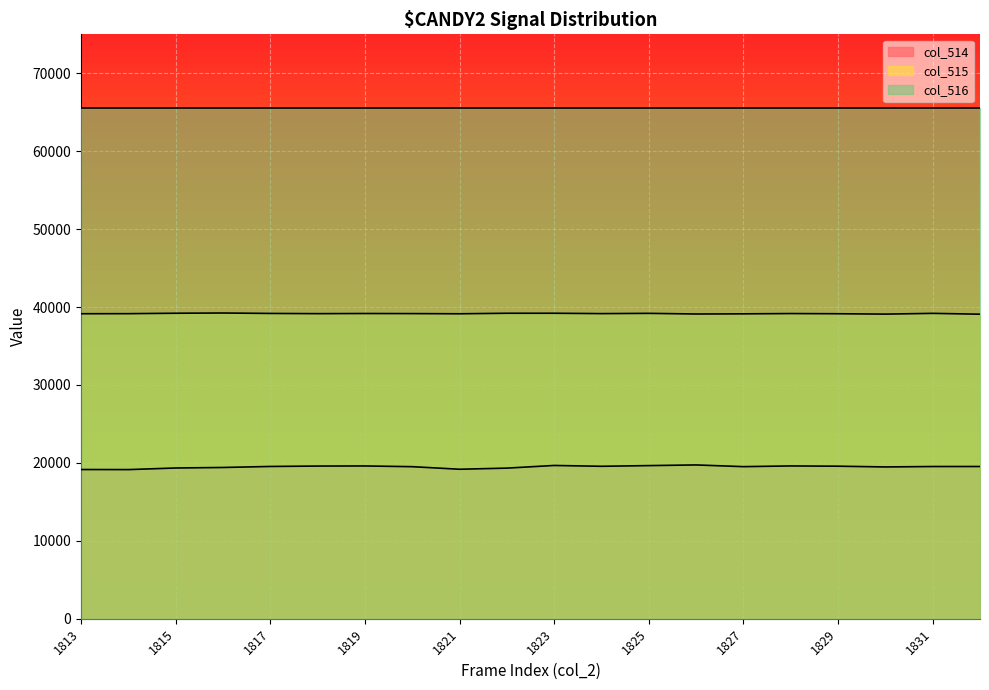

How many interior local valleys does the col_515 series have?

5